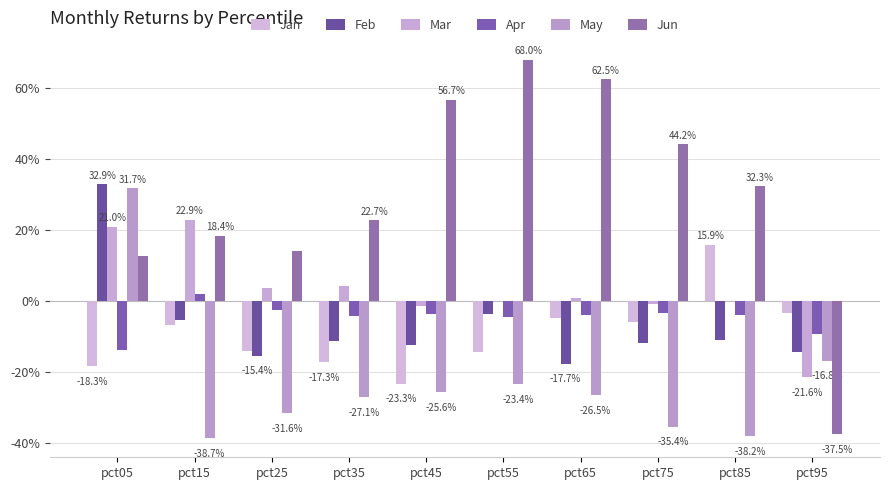

What are all the series names shown in the legend?

Jan, Feb, Mar, Apr, May, Jun